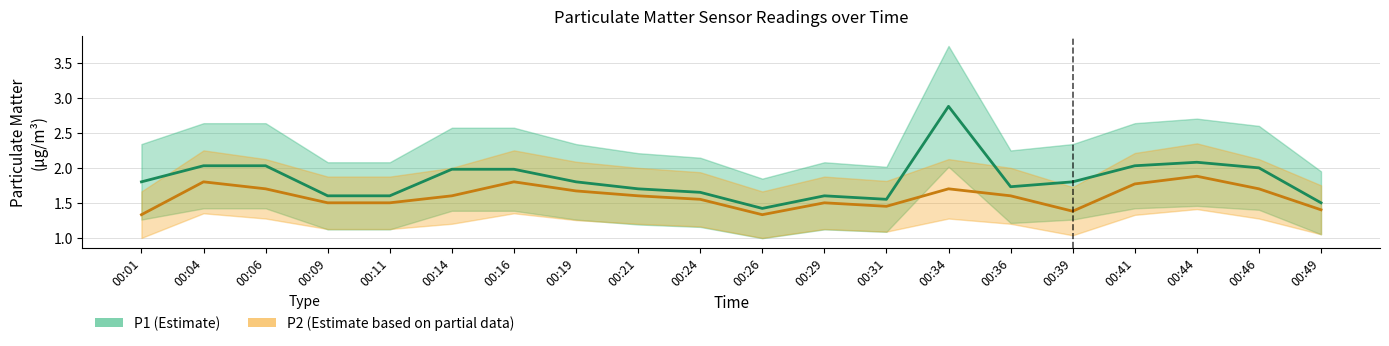

The value of P1 at 00:29 is 0.9. True or false?

False